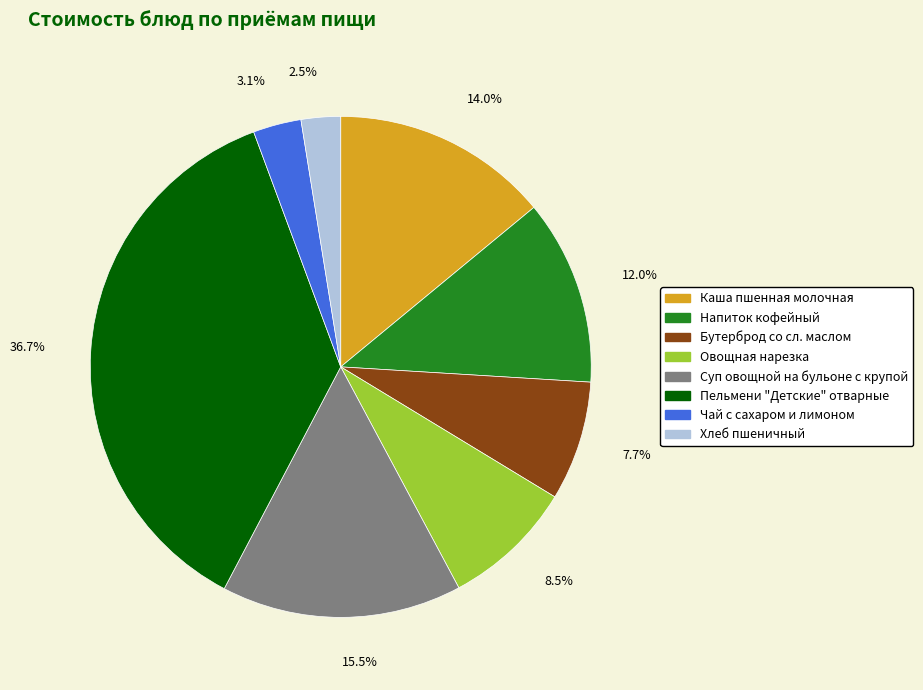

Which slice is the largest?

36.7%